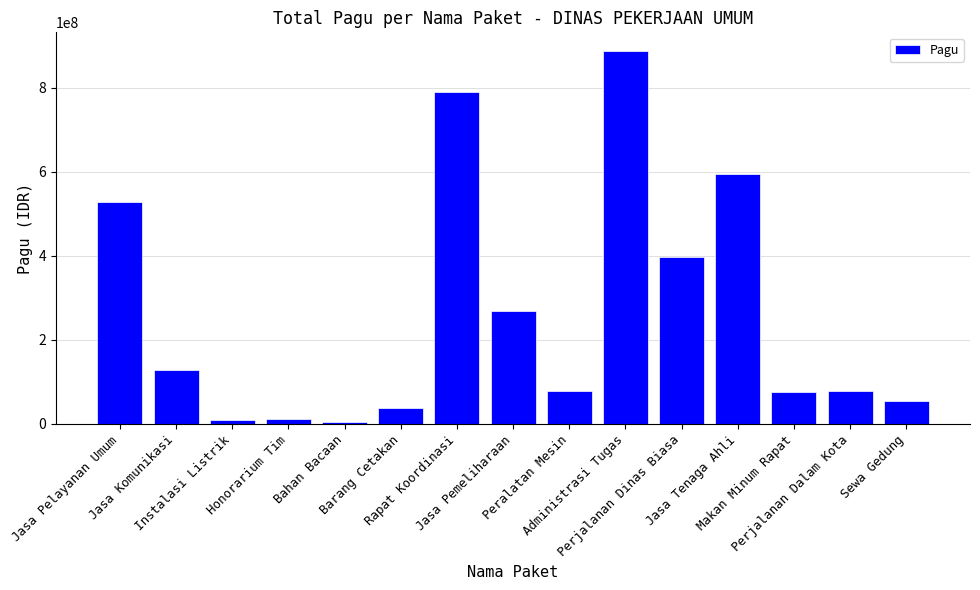

What is the greatest value displayed?

888158200